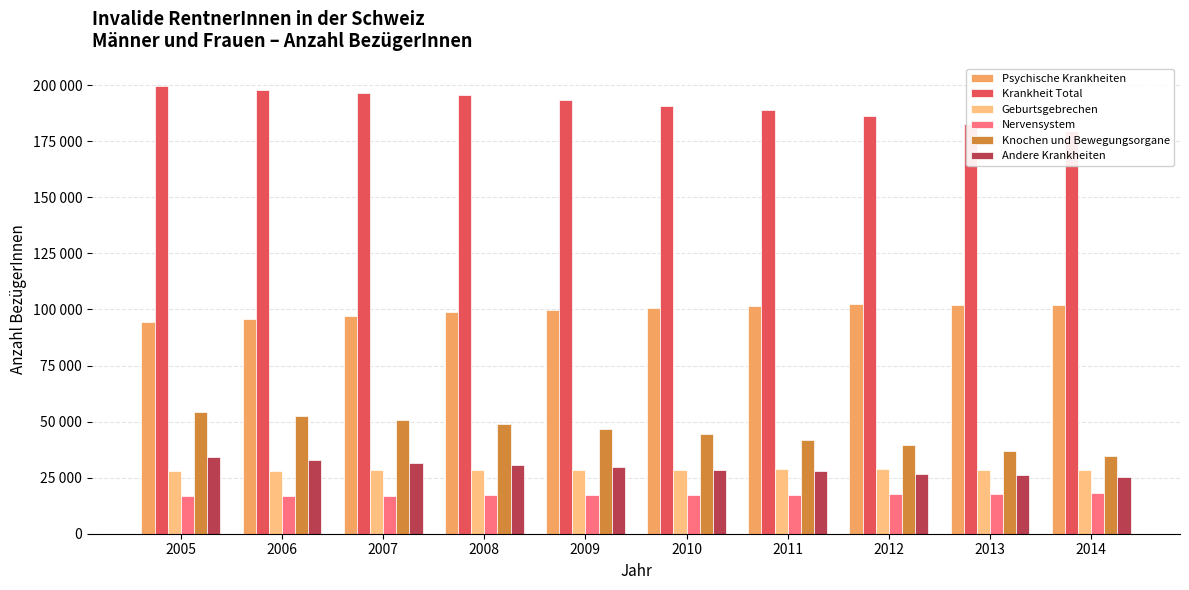

At which label does Geburtsgebrechen reach its minimum?

2005